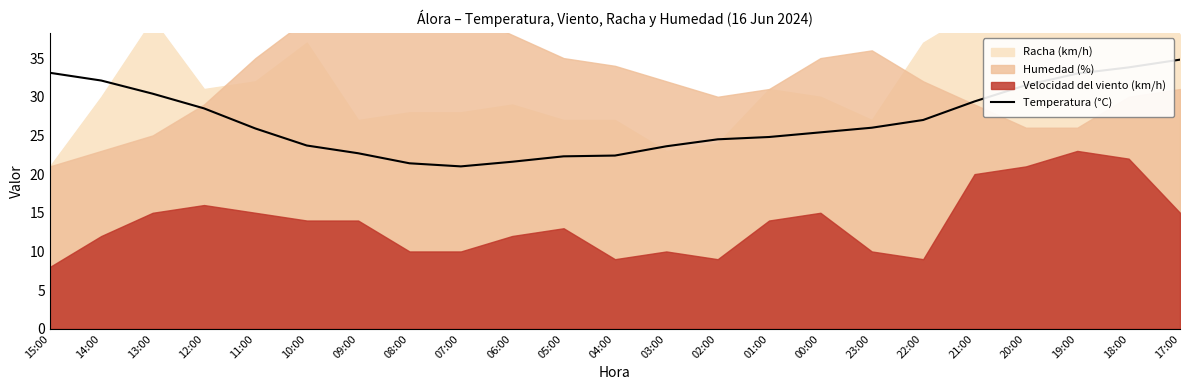

True or false: Temperatura (°C) has a value of 11.5 at 00:00.

False